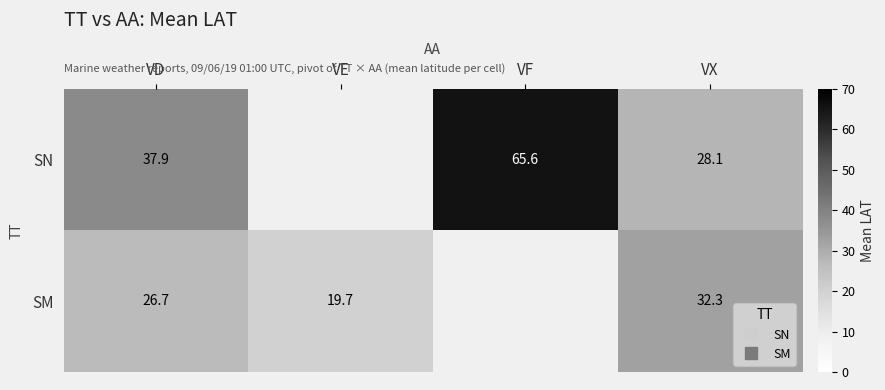

What is the maximum value shown in the chart?

65.6